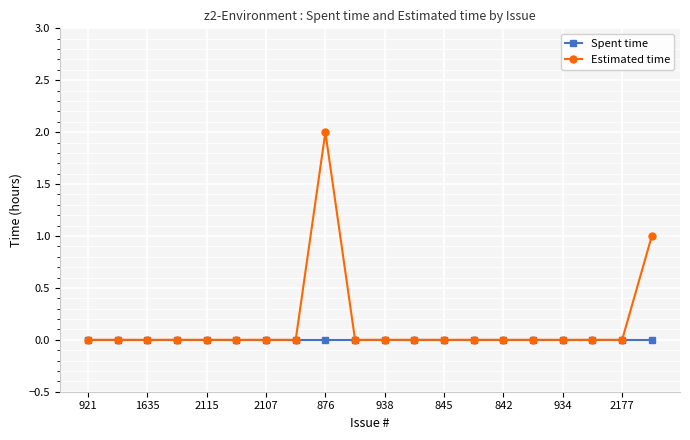

Which series has the largest total across all categories?

Estimated time